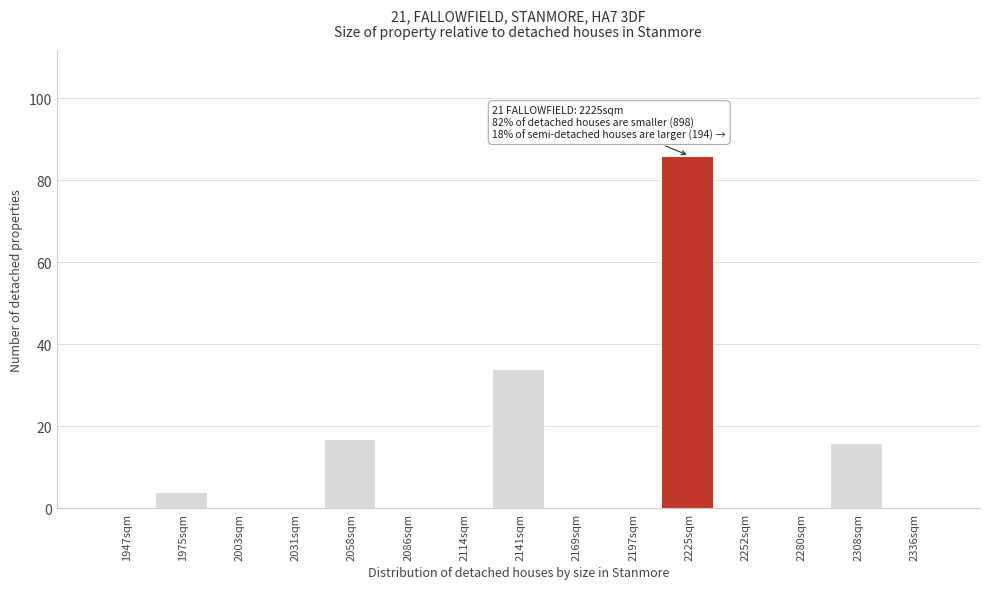

Reading left to right, extract all data points from this chart.

1947sqm=0	1975sqm=4	2003sqm=0	2031sqm=0	2058sqm=17	2086sqm=0	2114sqm=0	2141sqm=34	2169sqm=0	2197sqm=0	2225sqm=86	2252sqm=0	2280sqm=0	2308sqm=16	2336sqm=0